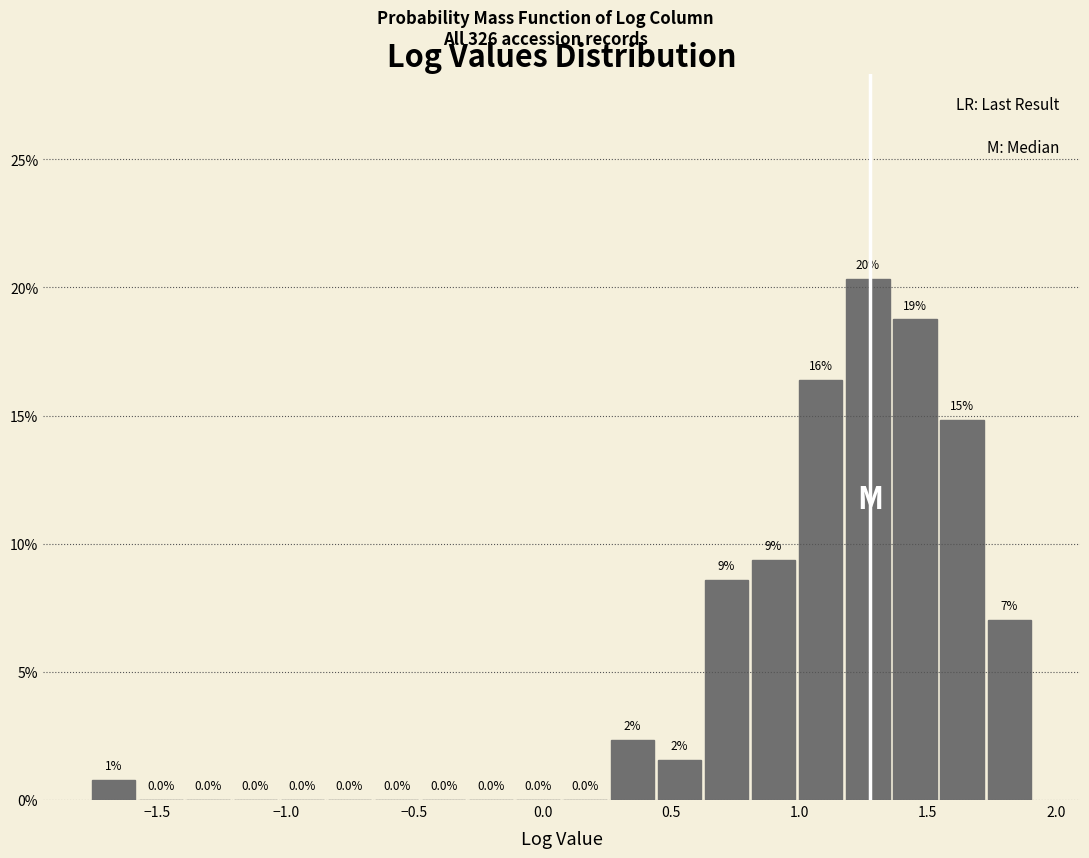

Read against the x-axis, roughly where is the centre of the tallest bar?

1.25